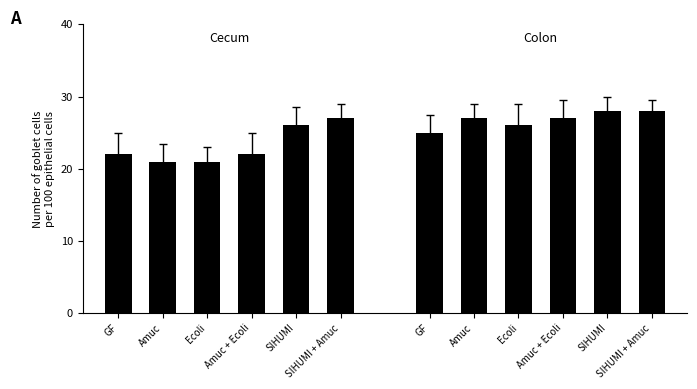

List the labels in order of Colon value, largest first.

SIHUMI, SIHUMI + Amuc, Amuc, Amuc + Ecoli, Ecoli, GF